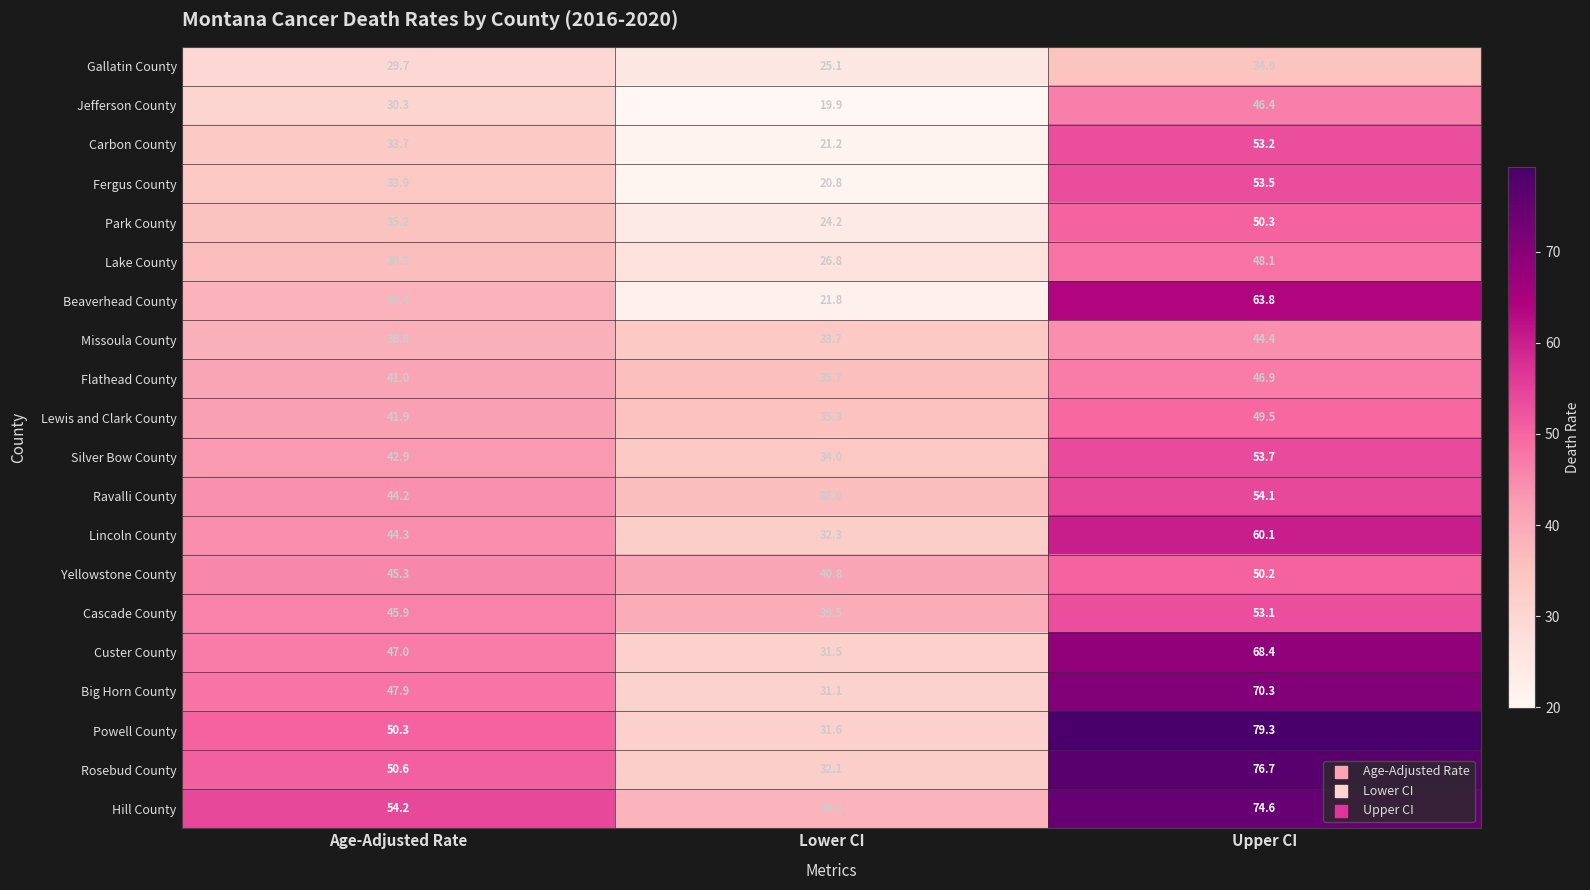

What is the difference between the maximum and minimum values in the Lake County series?

21.3